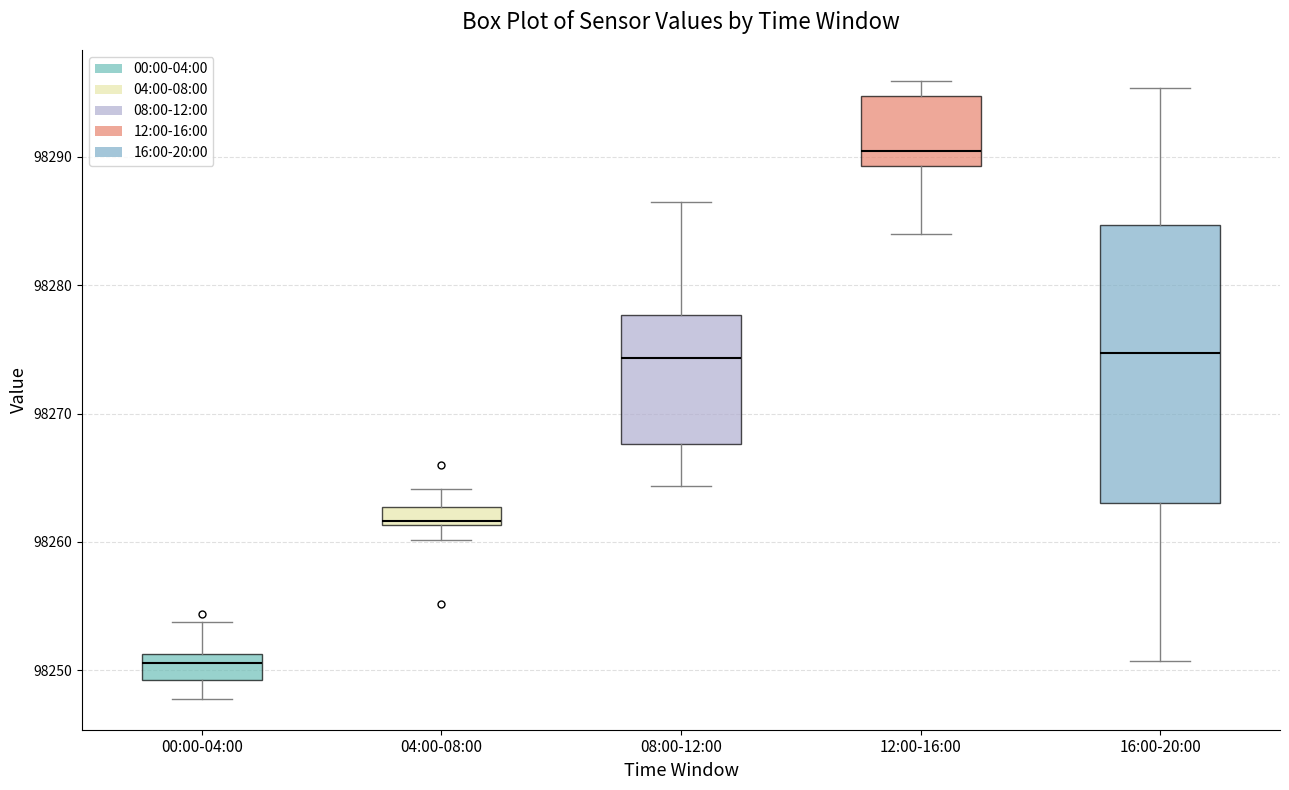

Comparing the boxes themselves (not the whiskers), which one is the tallest?

16:00-20:00